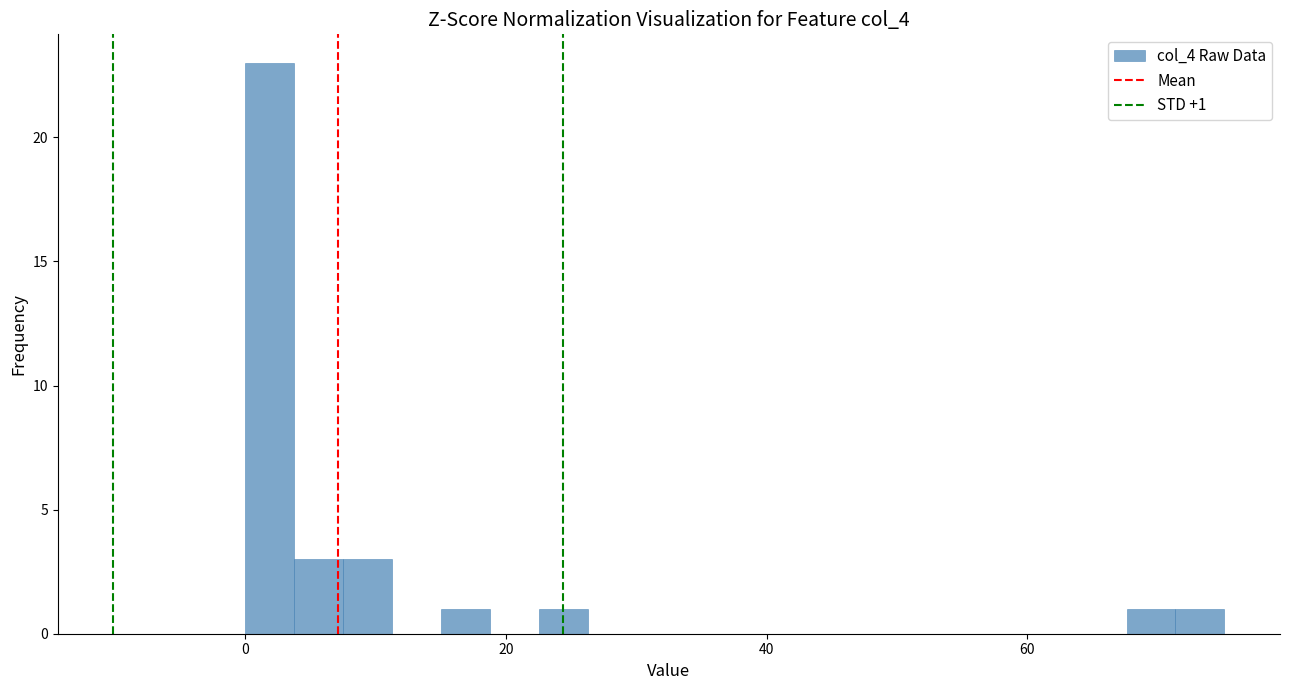

Read against the x-axis, roughly where is the centre of the tallest bar?

2